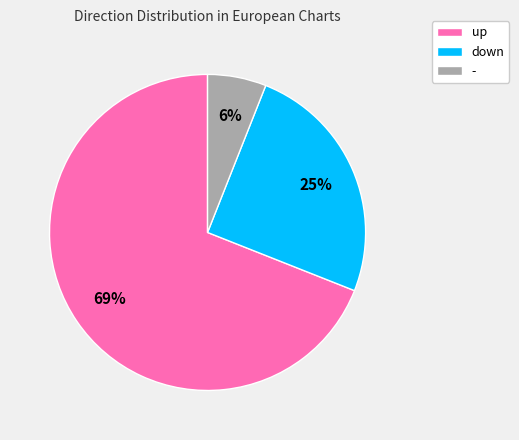

Which category accounts for the majority?

up